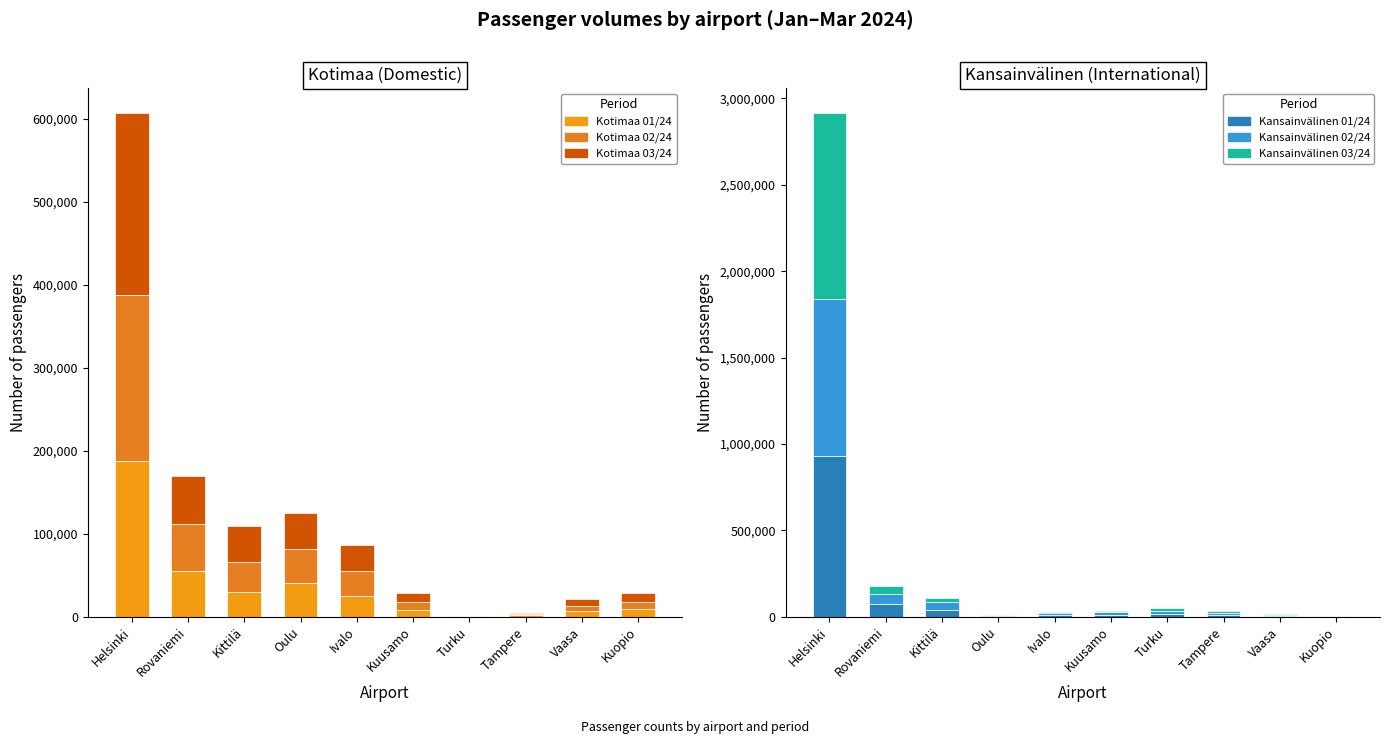

What position from the left is Ivalo?

5